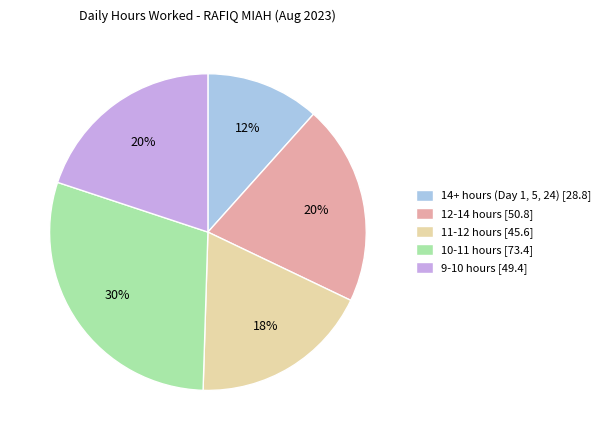

To the nearest percent, what percentage of the pie is 9-10 hours [49.4]?

20%